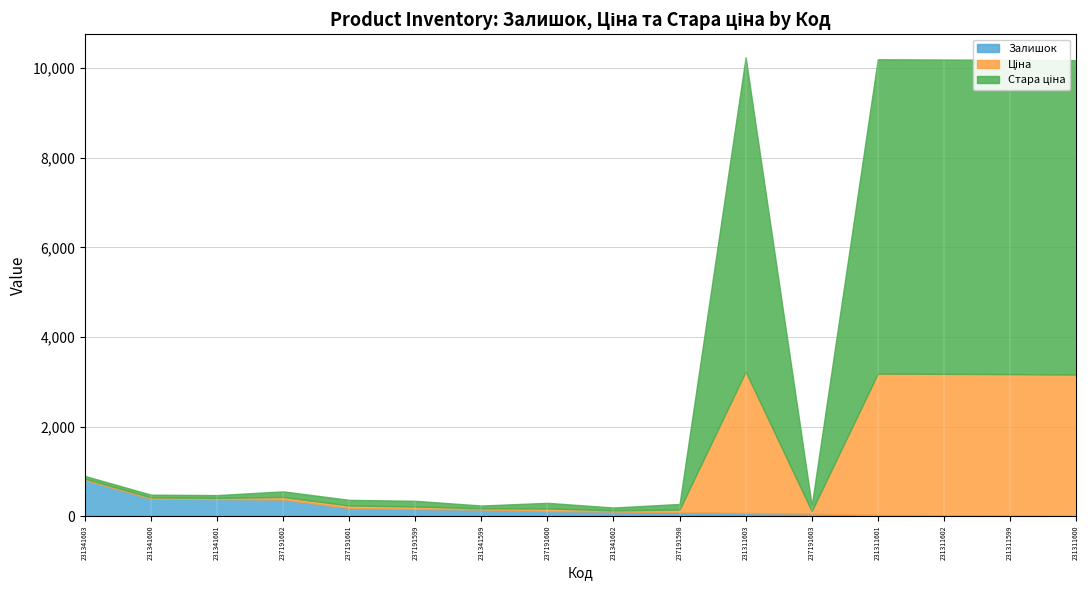

At which label does Стара ціна reach its minimum?

231341603